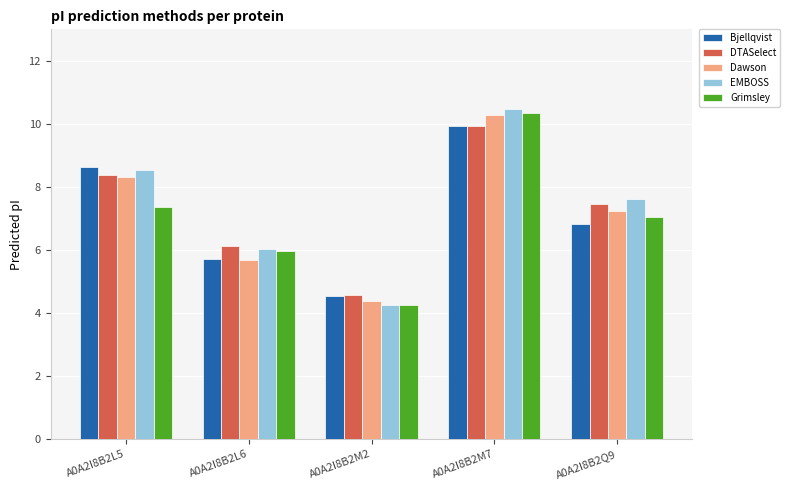

What is the minimum value for DTASelect?

4.6